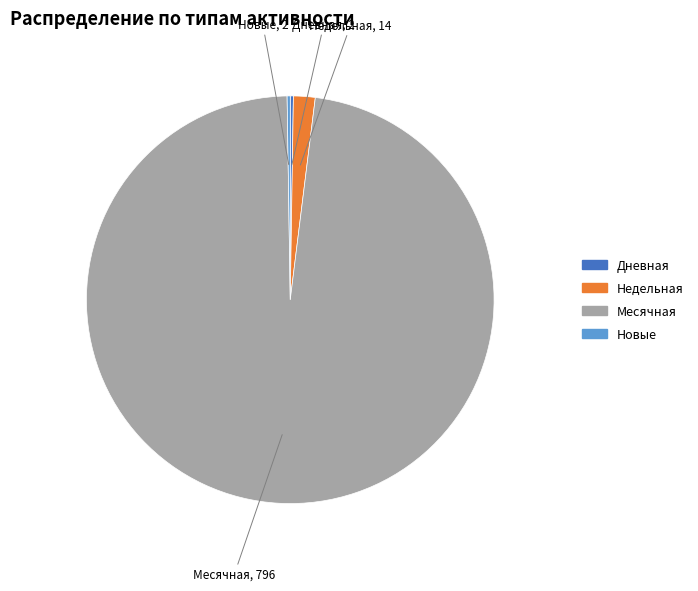

Does any single category account for the majority?

Yes